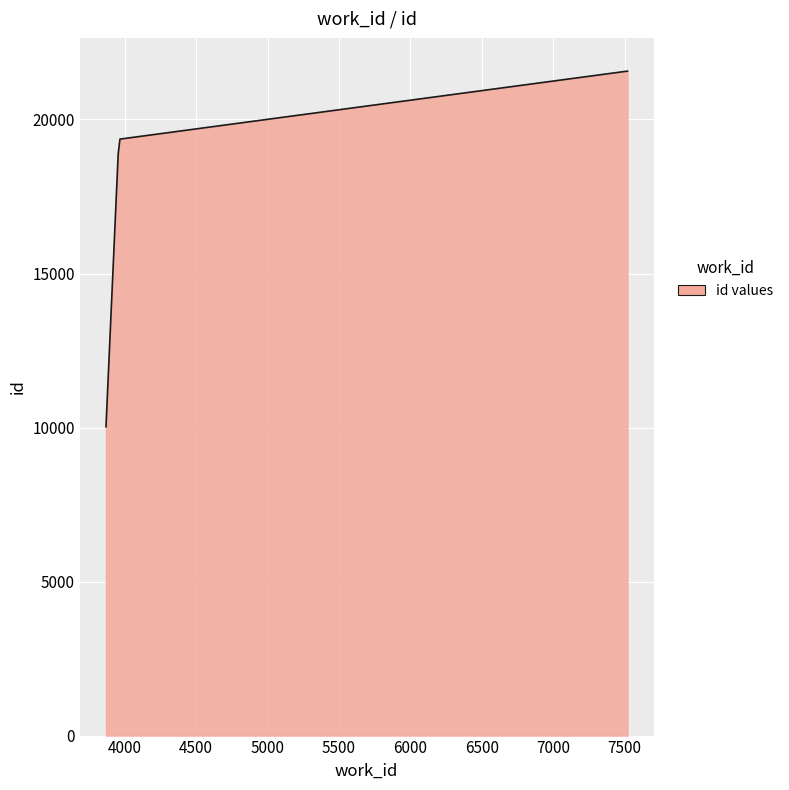

What is the greatest value displayed?

21570.0